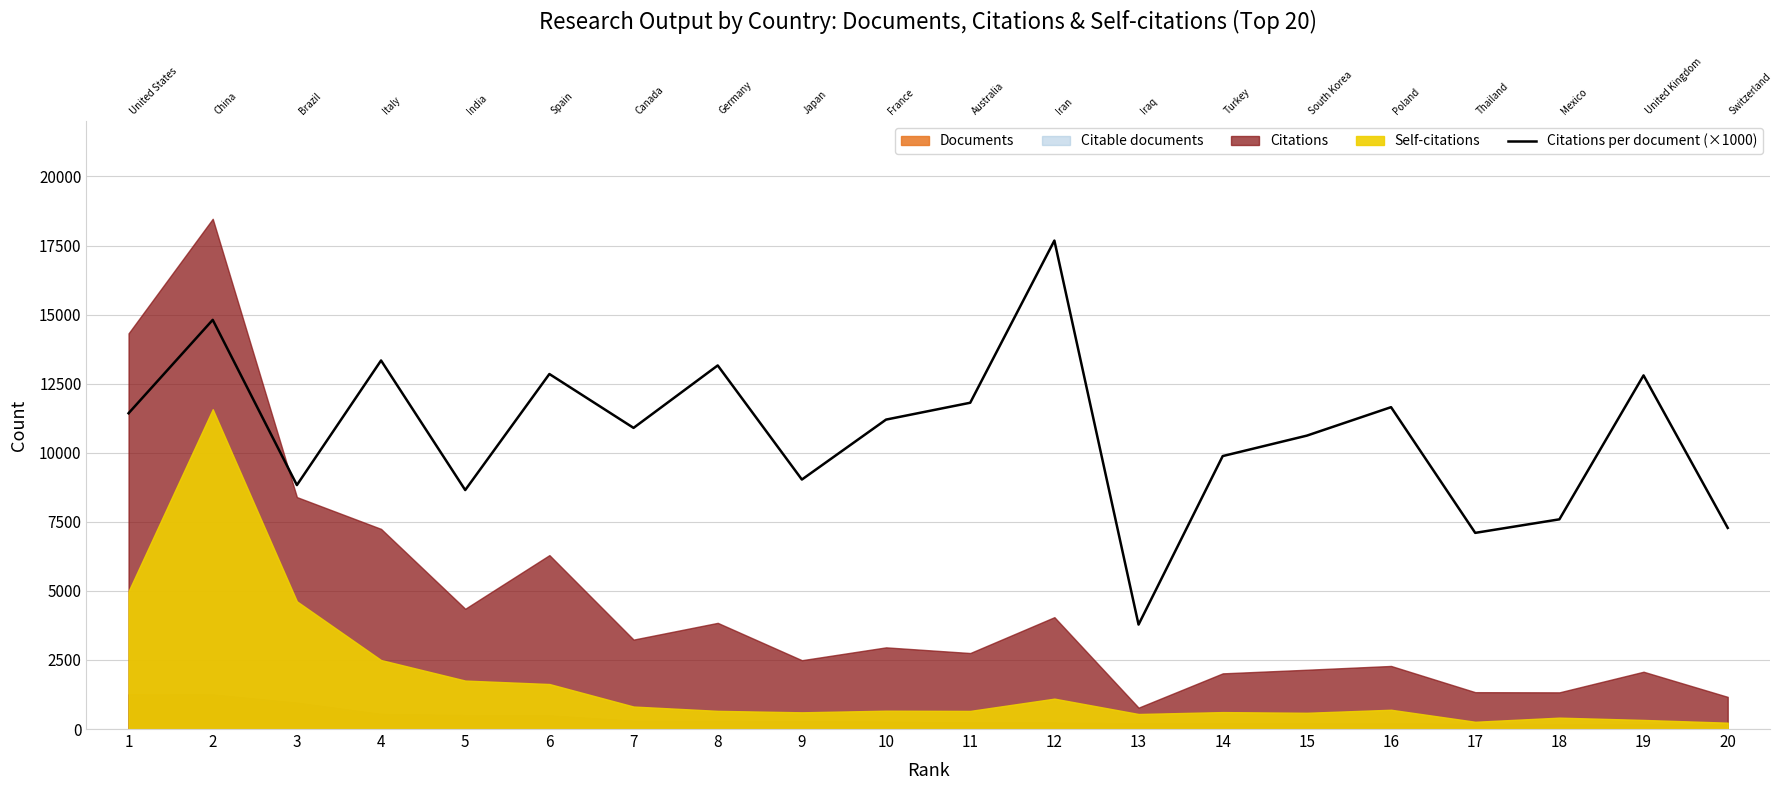

What is the sum of all values?

214390